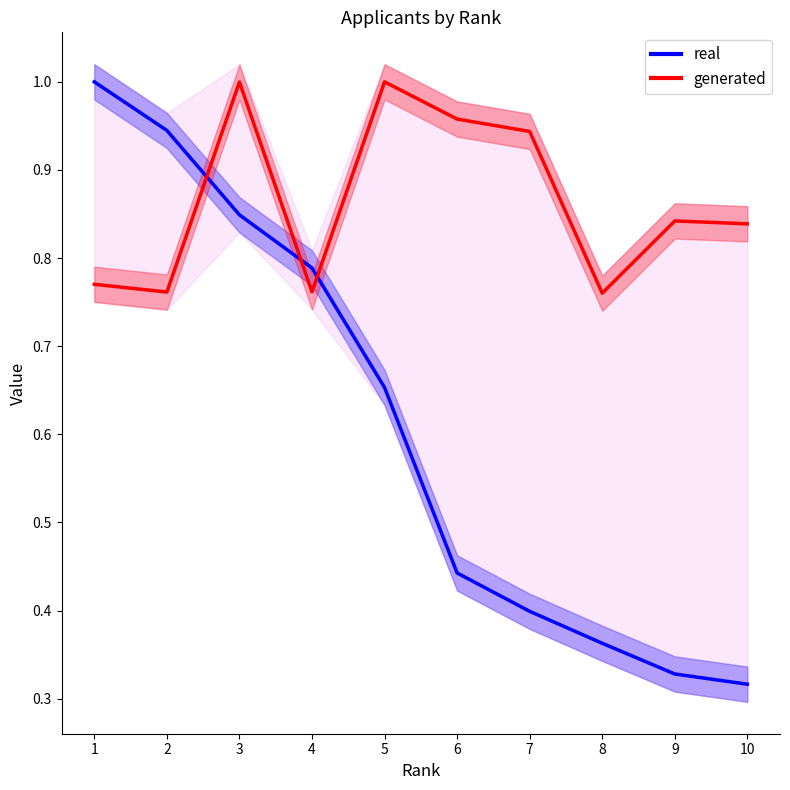

Reading left to right, extract all data points from this chart.

real: 1.0	0.9	0.8	0.8	0.7	0.4	0.4	0.4	0.3	0.3
generated: 0.8	0.8	1.0	0.8	1.0	1.0	0.9	0.8	0.8	0.8